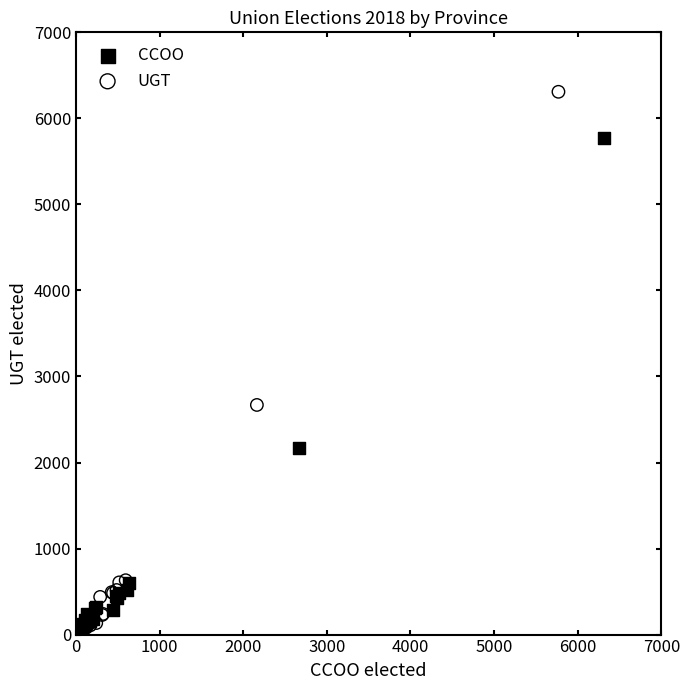

Which series has the largest Y range (max minus min)?

UGT